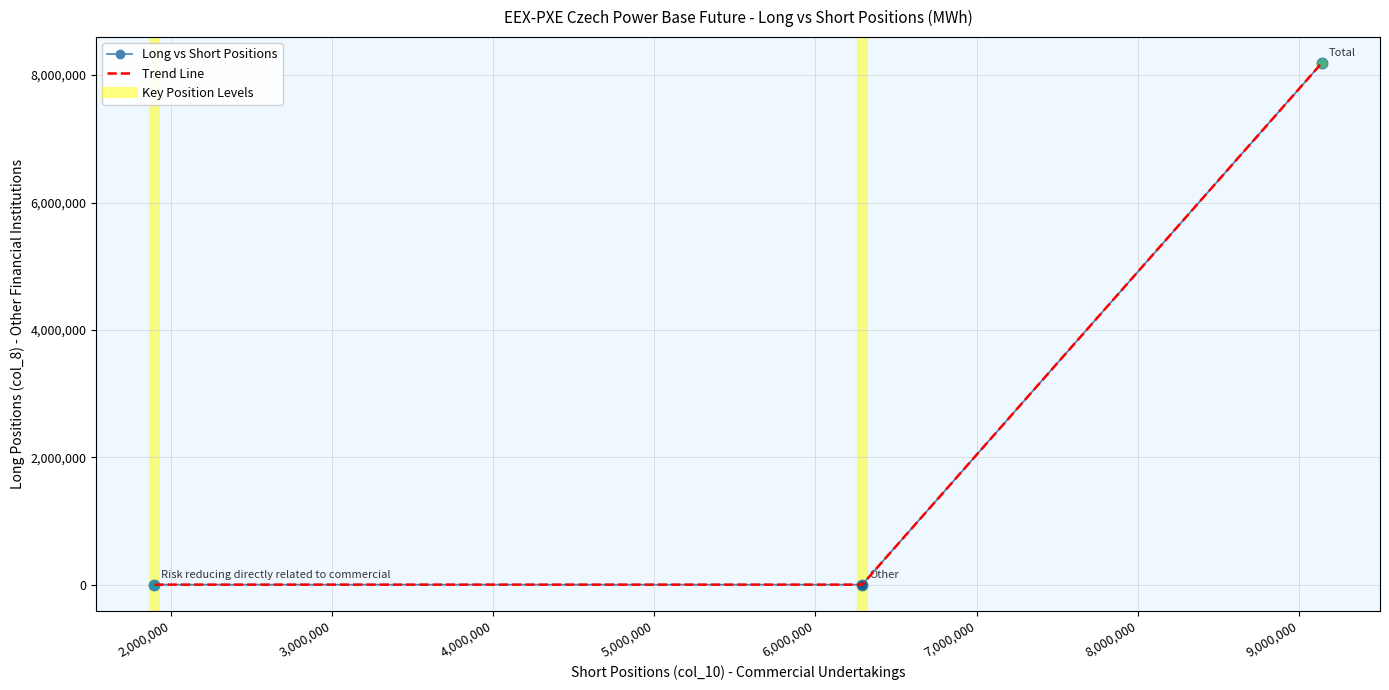

What is the sum of all values?

8187512